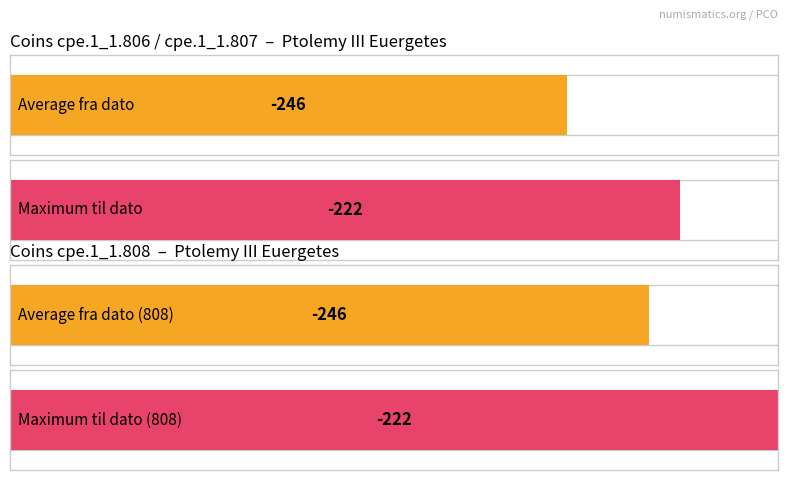

What is the maximum value for til dato?

-222